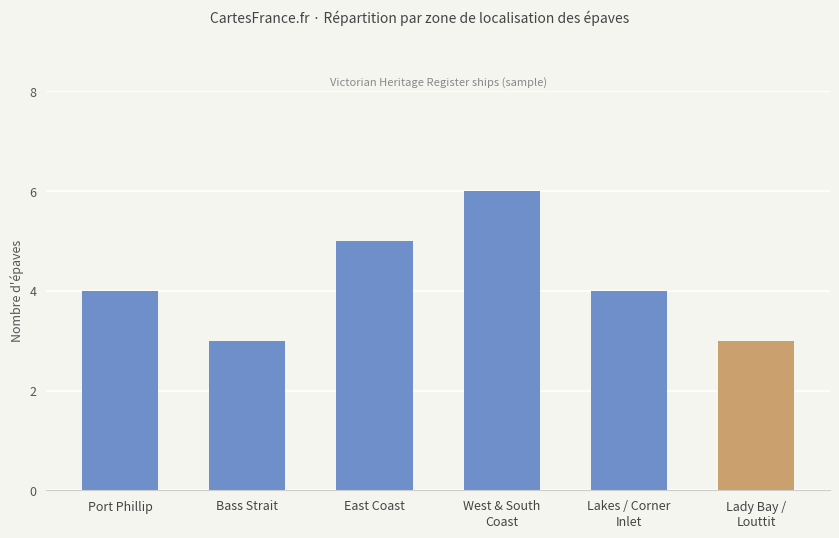

What is the approximate value at Port Phillip?

4